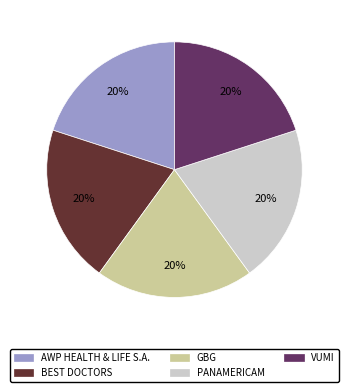

Is it true that AWP HEALTH & LIFE S.A. is 20% of the pie?

True